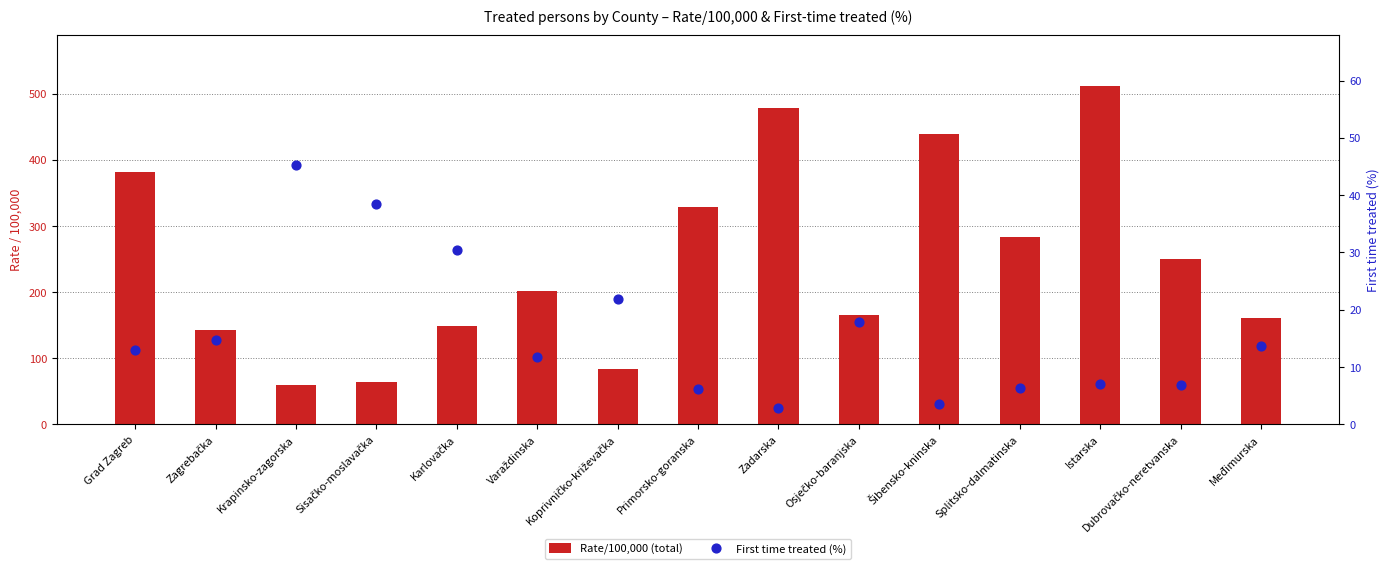

At which category is the sum across all series the highest?

Istarska